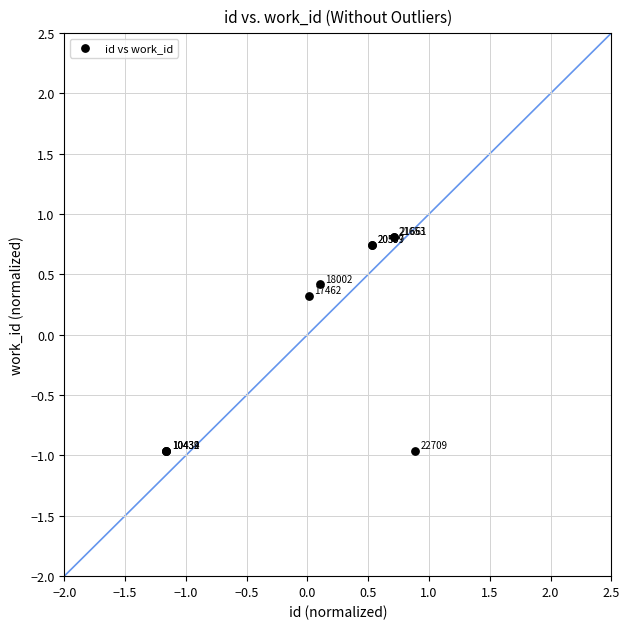

What Y value in the scatter plot is closest to 0?

0.3